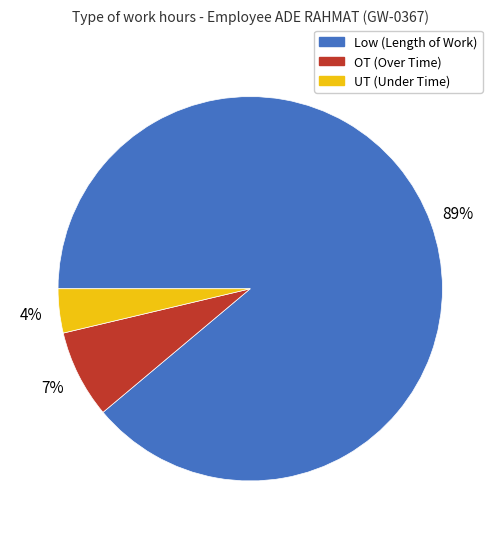

Count the number of slices in the pie.

3